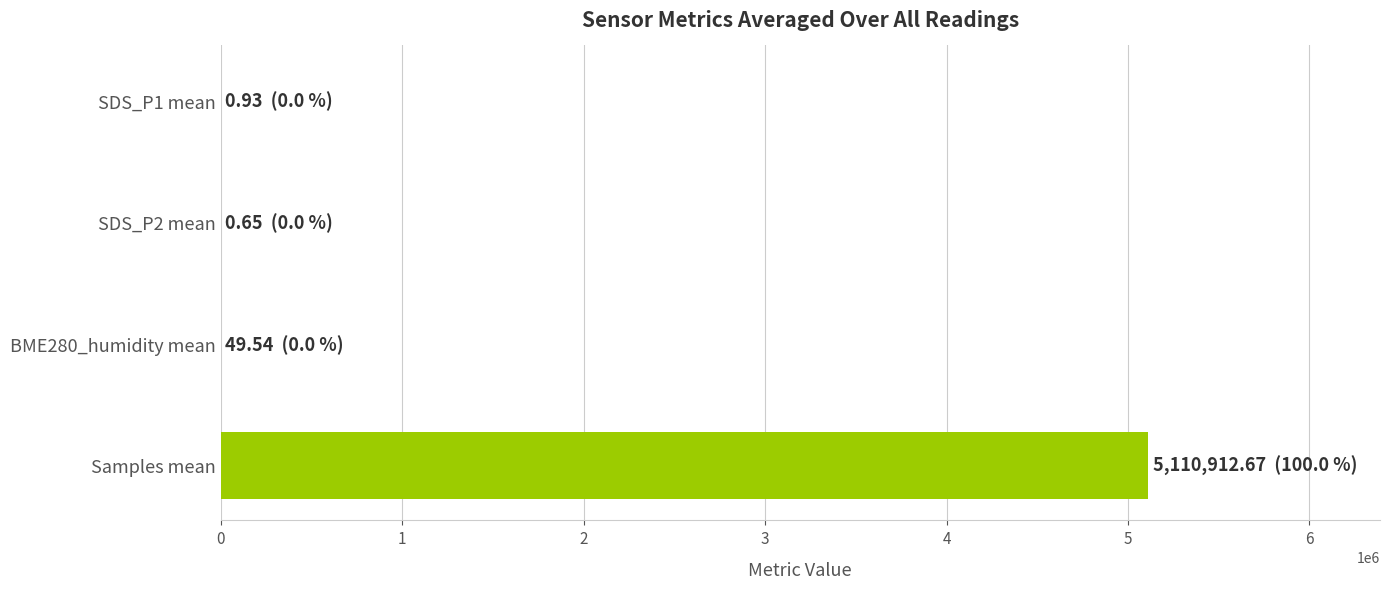

What is the maximum value shown in the chart?

5110912.7